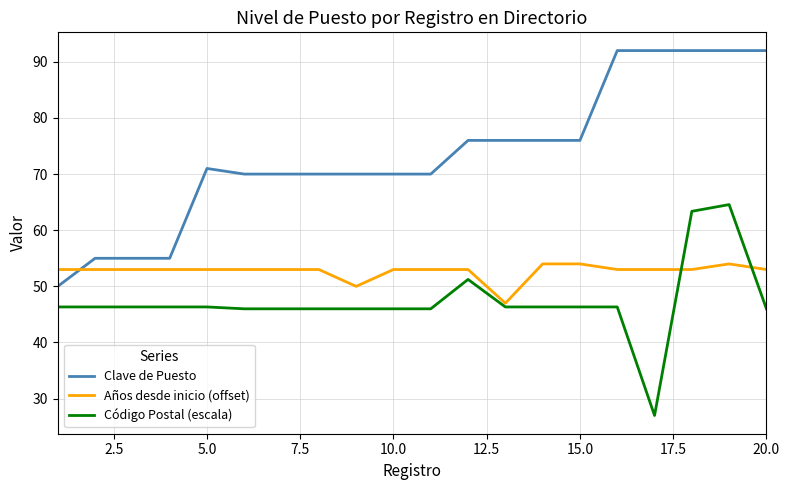

How many categories are shown in the chart?

20